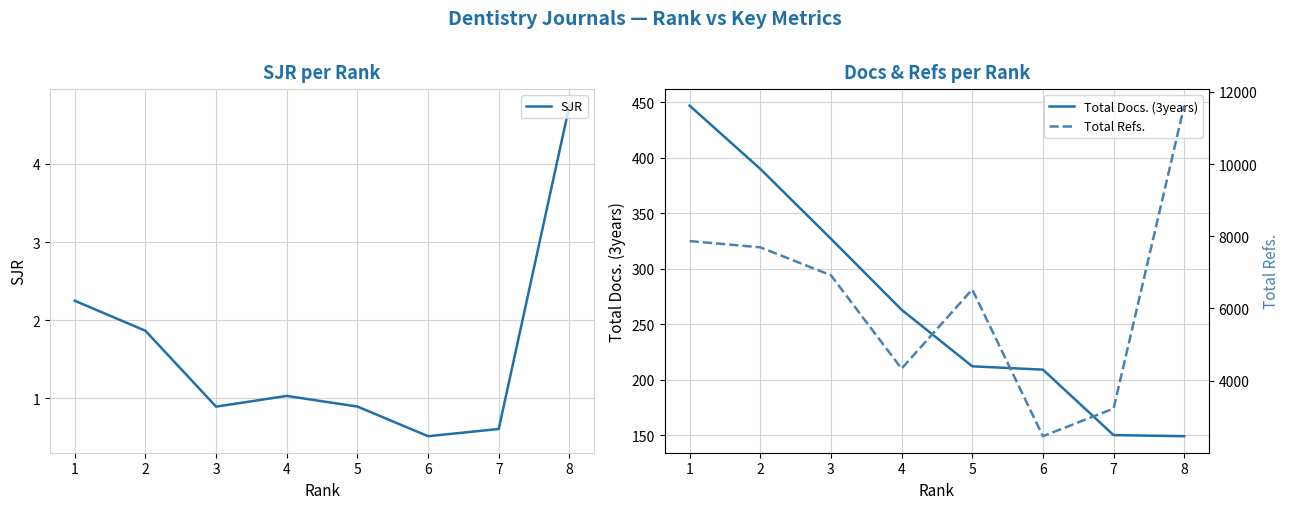

Which has a higher value, 8 or 5?

8